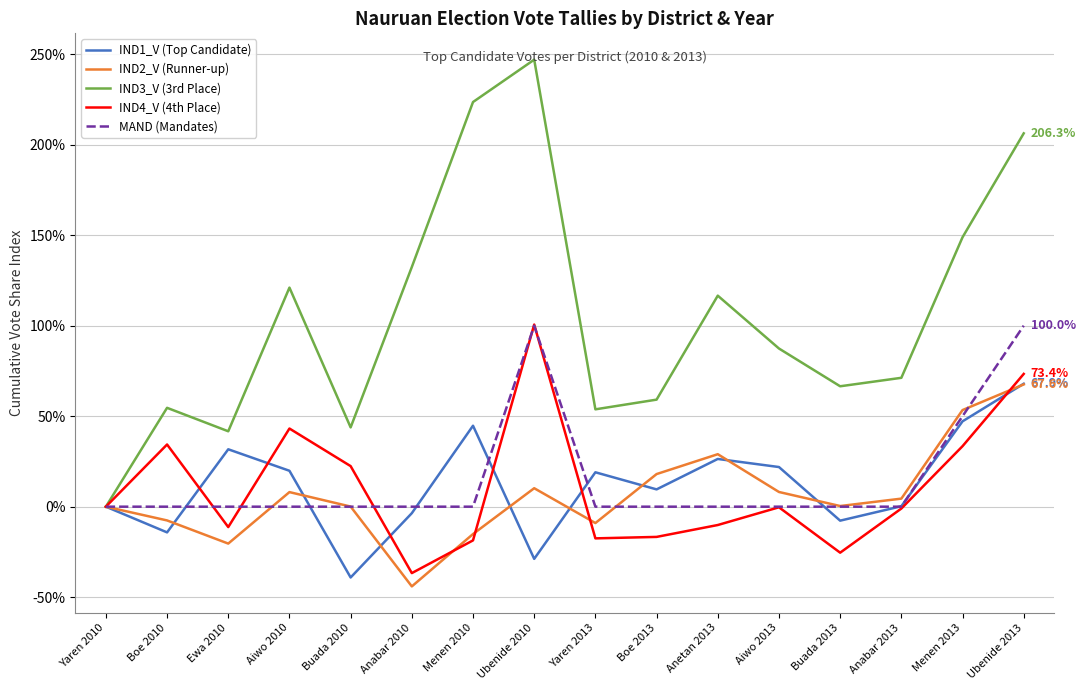

Which series has the largest total across all categories?

IND3_V (3rd Place)